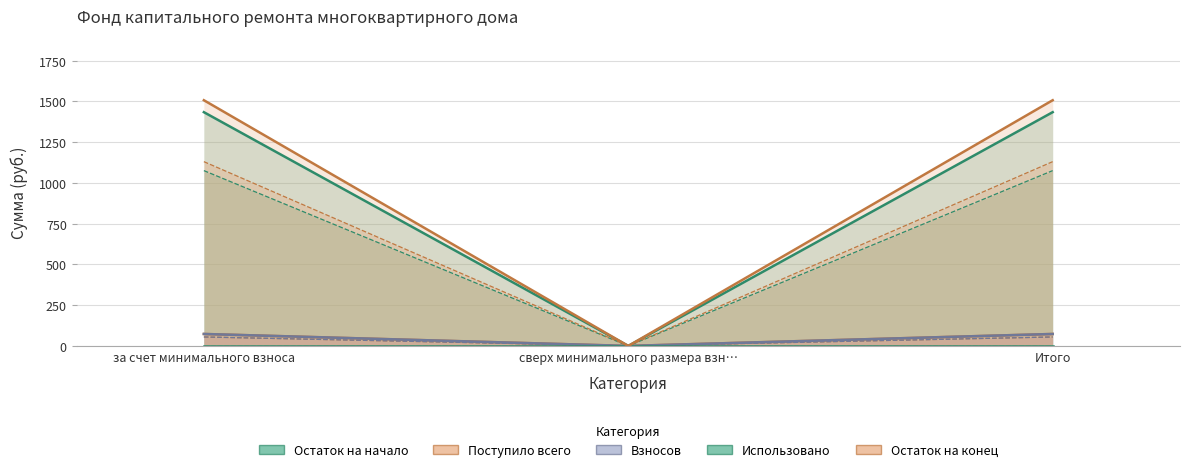

Which series has the largest range (max minus min)?

Остаток на конец